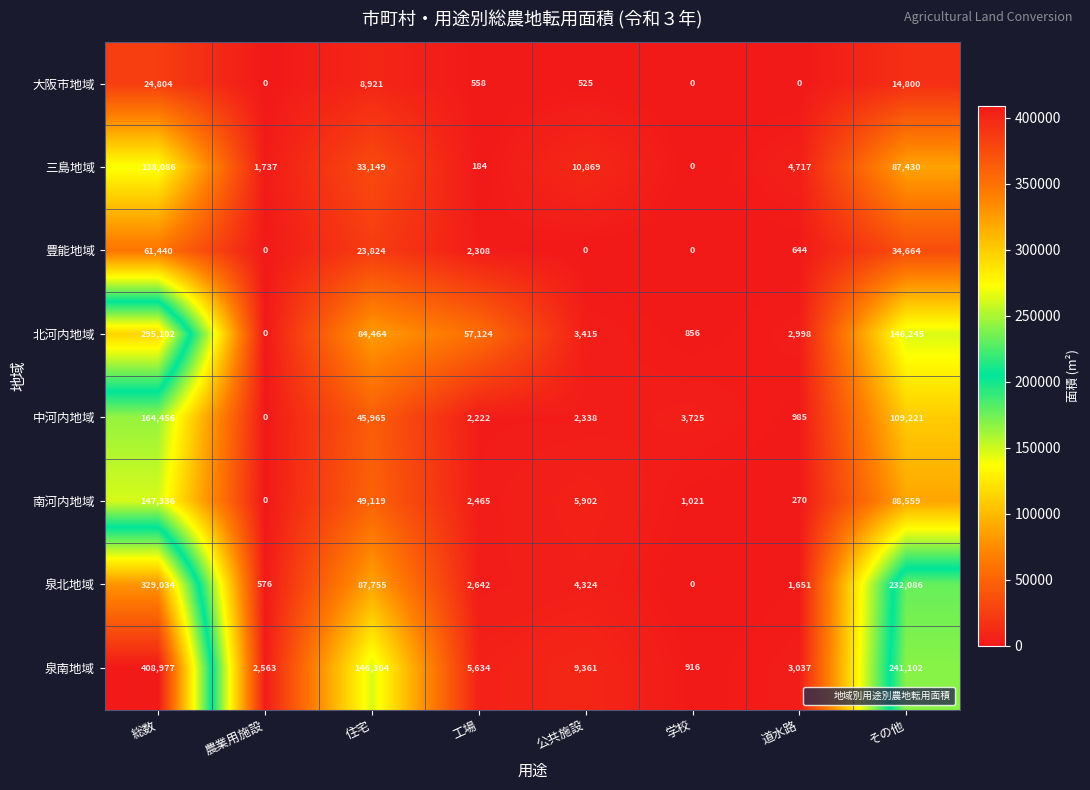

What is the difference between the highest and lowest values at 公共施設?

10869